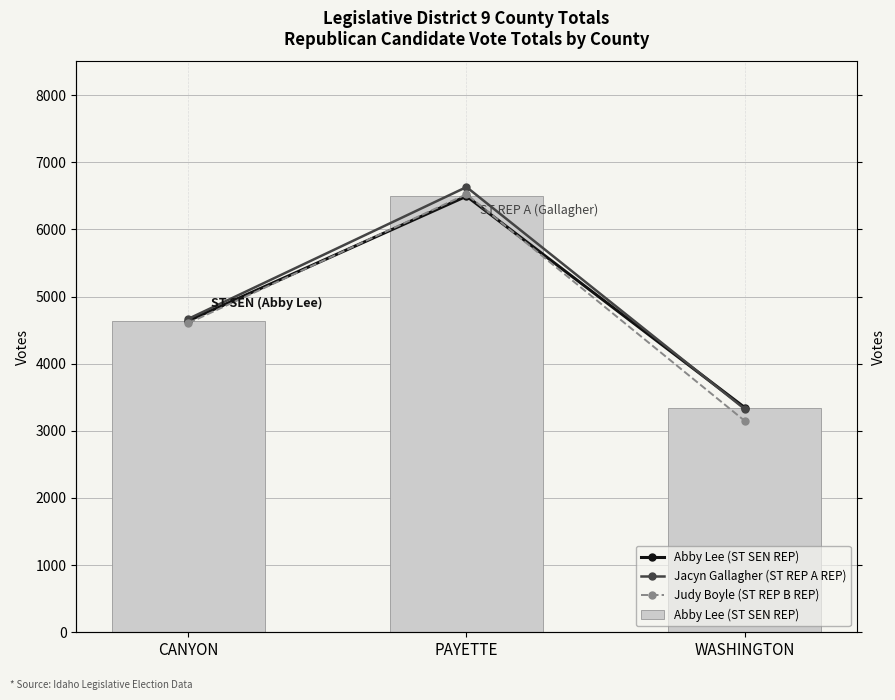

List the series in order of their peak value, highest first.

Jacyn Gallagher (ST REP A REP), Judy Boyle (ST REP B REP), Abby Lee (ST SEN REP)